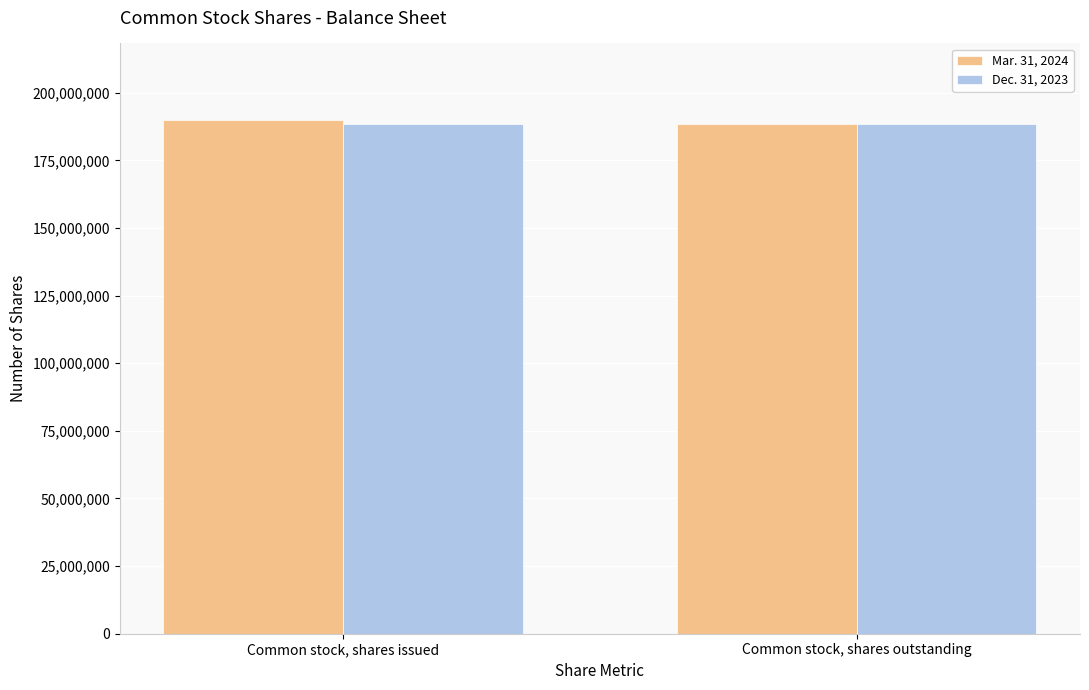

Reading right to left, extract all data points from this chart.

Mar. 31, 2024: Common stock, shares outstanding=188598154	Common stock, shares issued=189776577
Dec. 31, 2023: Common stock, shares outstanding=188598154	Common stock, shares issued=188598154